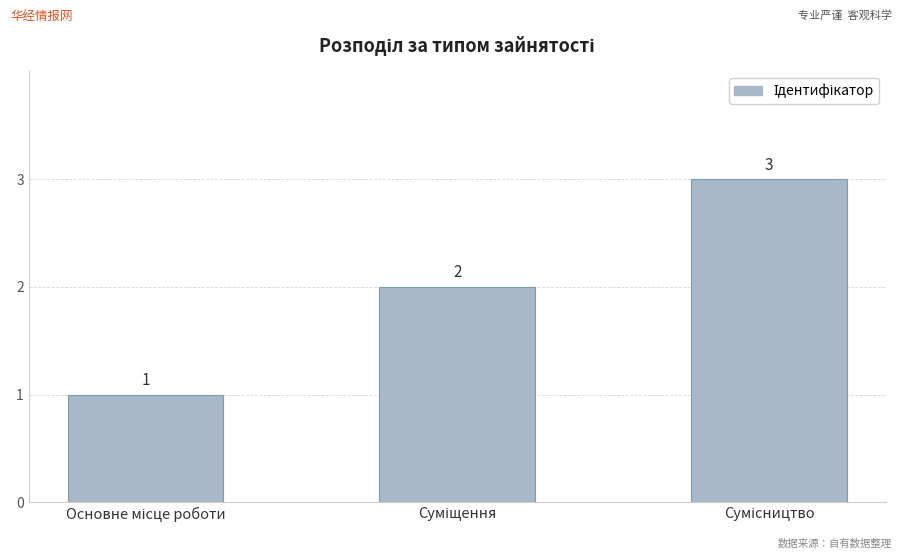

Count the values in the range 1 to 3.

3